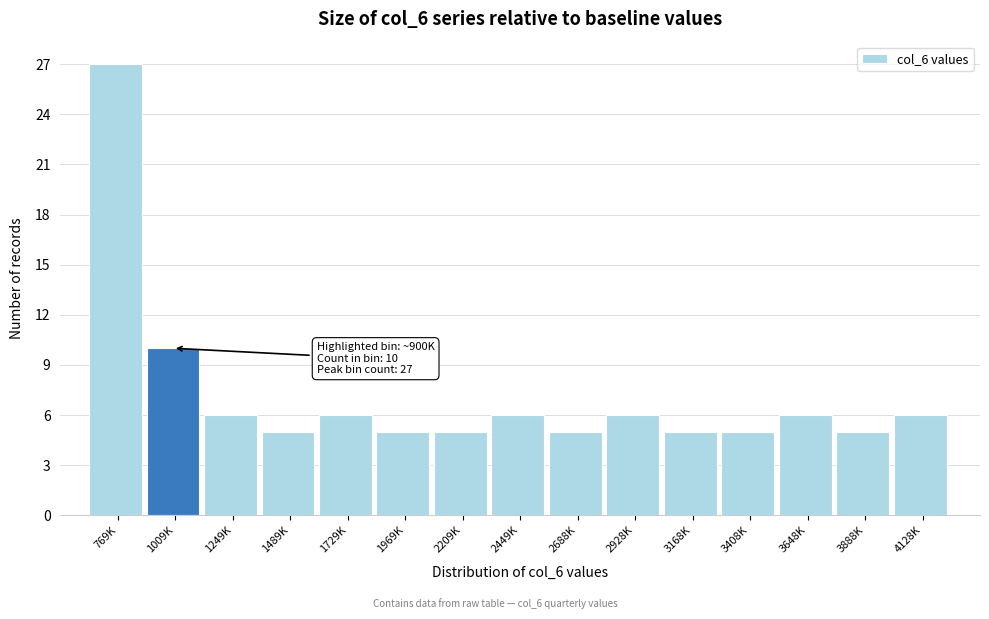

Reading left to right, what are all the values shown in this chart?

27	10	6	5	6	5	5	6	5	6	5	5	6	5	6